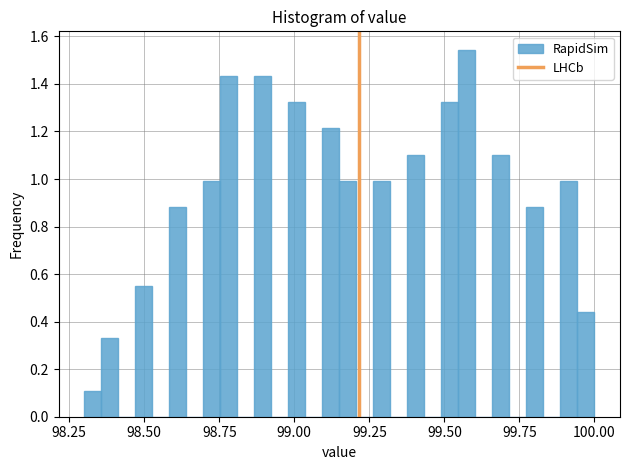

Read against the x-axis, roughly where is the centre of the tallest bar?

99.60